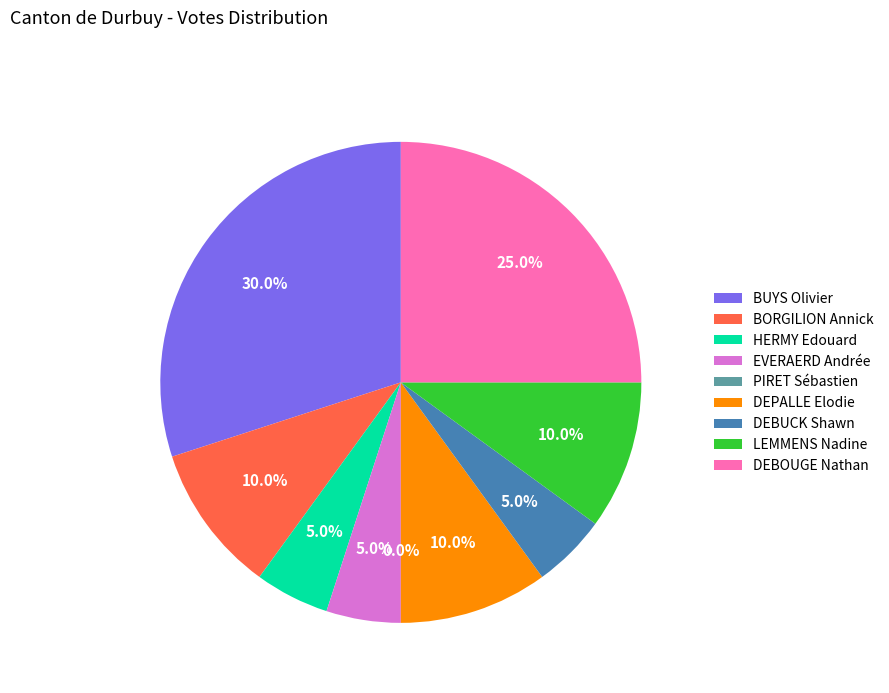

The PIRET Sébastien slice represents 6% of the pie. True or false?

False